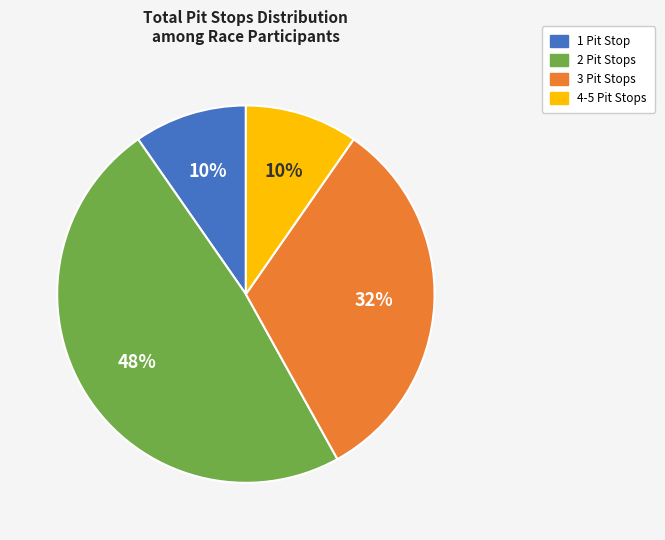

Is there any slice that represents more than half of the pie?

No